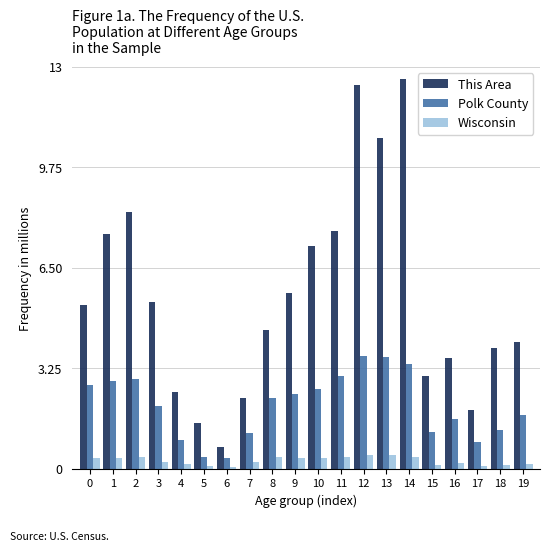

Is it true that Wisconsin equals 0.1 at 17?

True